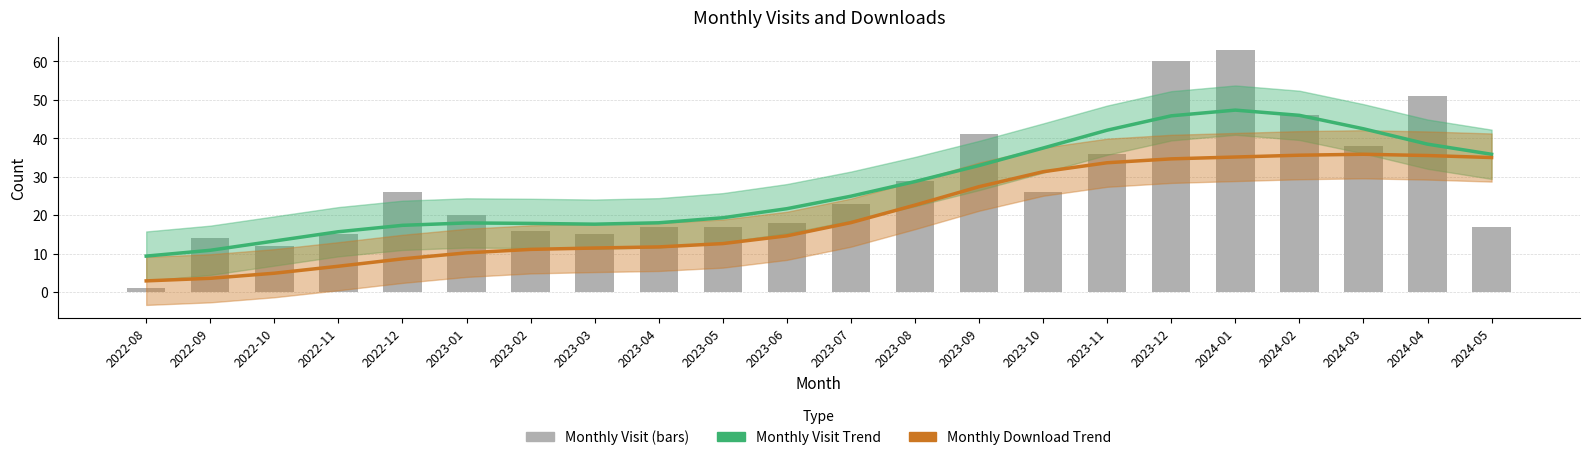

At how many categories does at least one series exceed 44?

4